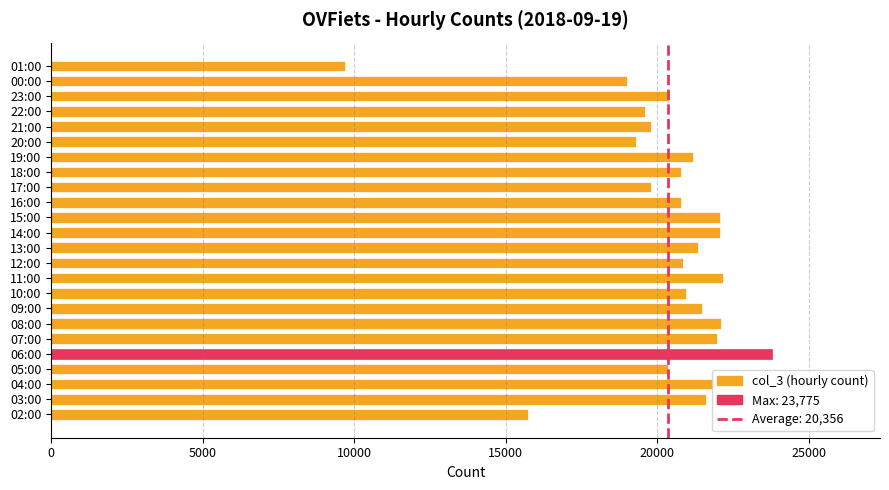

Count the number of data series in this chart.

1